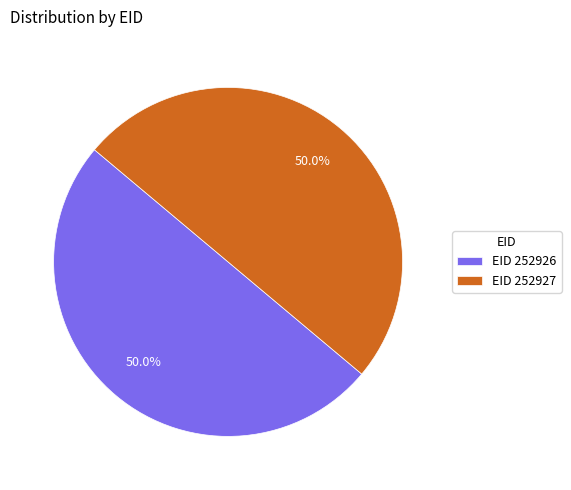

What is the ratio of the value at EID 252926 to the value at EID 252927?

1.0